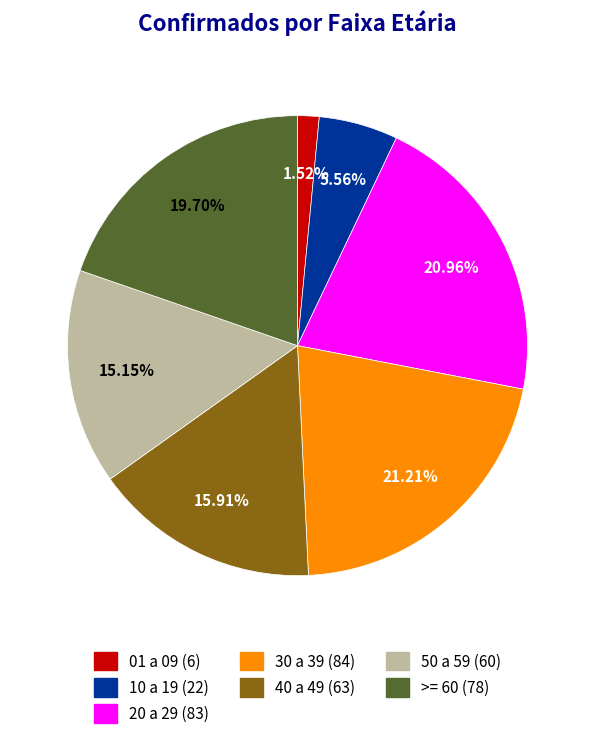

Which has a higher value, 40 a 49 or >= 60?

>= 60